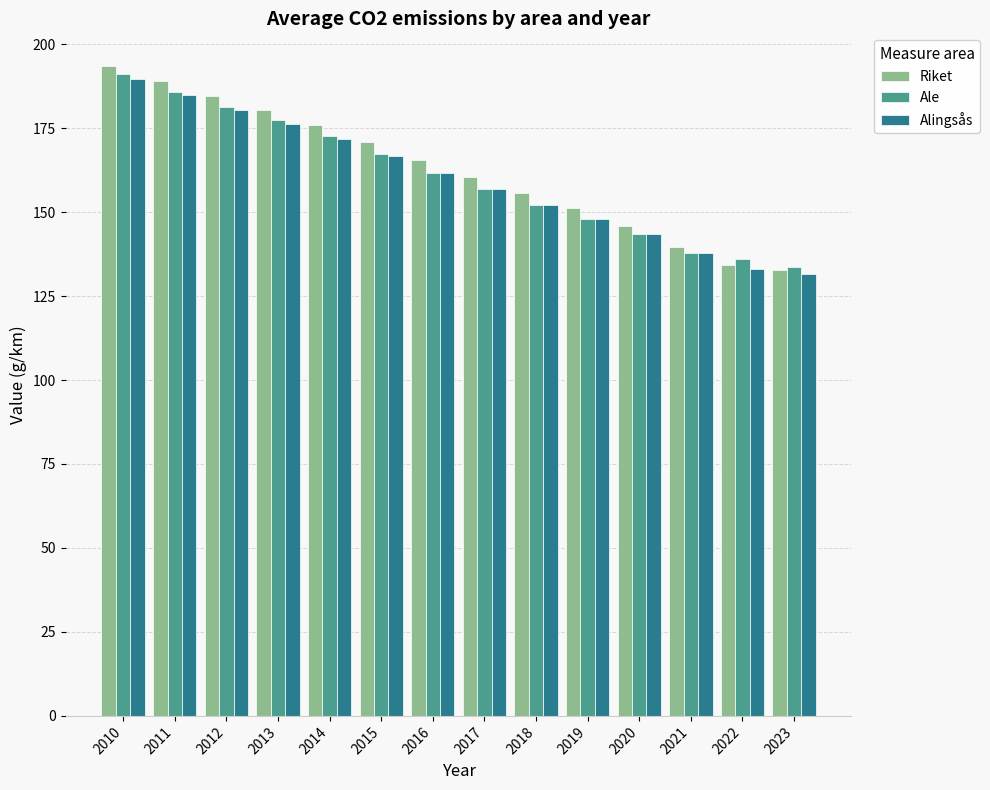

What is the approximate value of Alingsås at 2010?

189.6